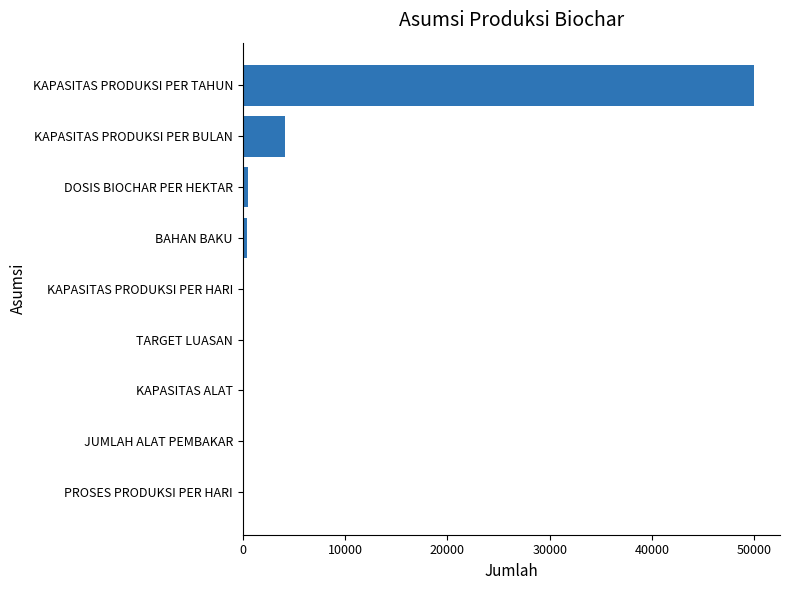

Which has a higher value, KAPASITAS ALAT or KAPASITAS PRODUKSI PER TAHUN?

KAPASITAS PRODUKSI PER TAHUN